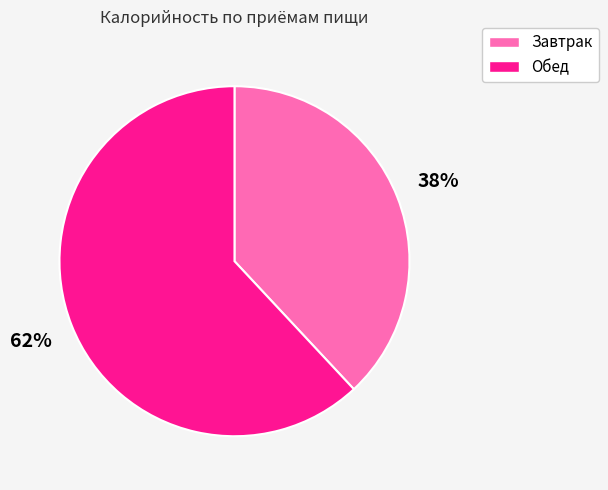

Between Обед and Завтрак, which is larger?

Обед